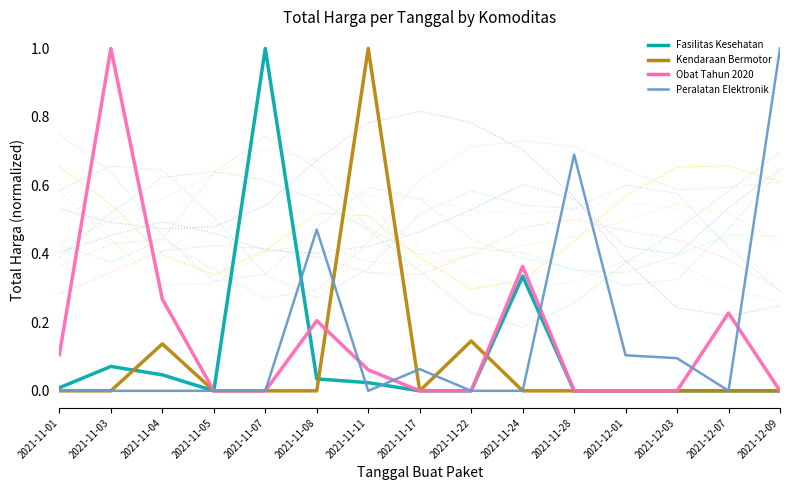

Reading left to right, extract all data points from this chart.

Fasilitas Kesehatan: 0.0	0.1	0.0	0.0	1.0	0.0	0.0	0.0	0.0	0.3	0.0	0.0	0.0	0.0	0.0
Kendaraan Bermotor: 0.0	0.0	0.1	0.0	0.0	0.0	1.0	0.0	0.1	0.0	0.0	0.0	0.0	0.0	0.0
Obat Tahun 2020: 0.1	1.0	0.3	0.0	0.0	0.2	0.1	0.0	0.0	0.4	0.0	0.0	0.0	0.2	0.0
Peralatan Elektronik: 0.0	0.0	0.0	0.0	0.0	0.5	0.0	0.1	0.0	0.0	0.7	0.1	0.1	0.0	1.0